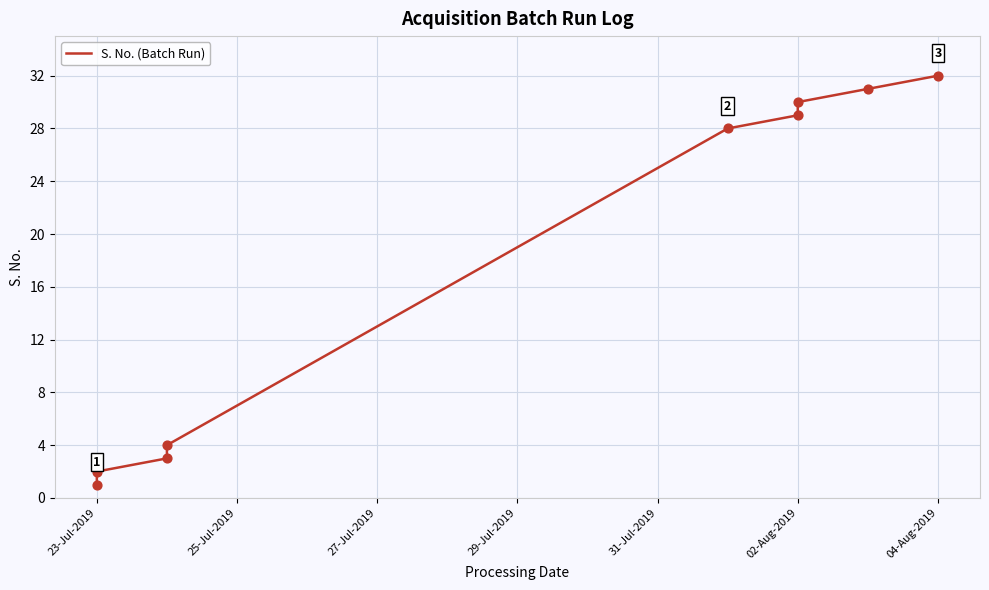

Which has a higher value, 27-Jul-2019 or 25-Jul-2019?

27-Jul-2019